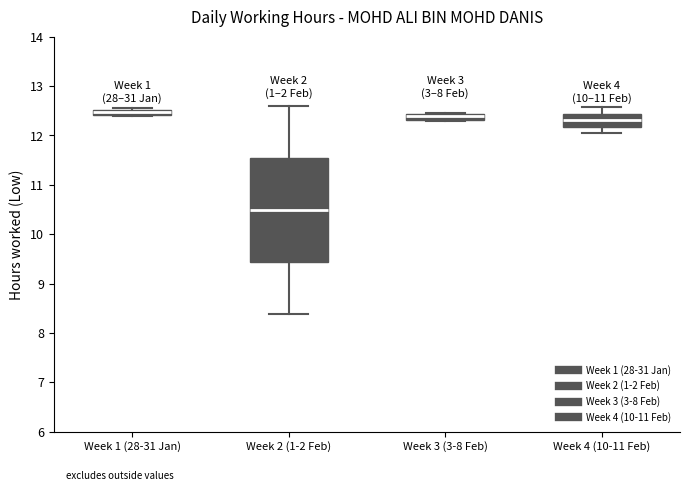

Where is the lower edge of the box for Week 3 (3-8 Feb) on the y-axis? The values are not printed on the chart, so give them approximately, as read against the axis.

12.3